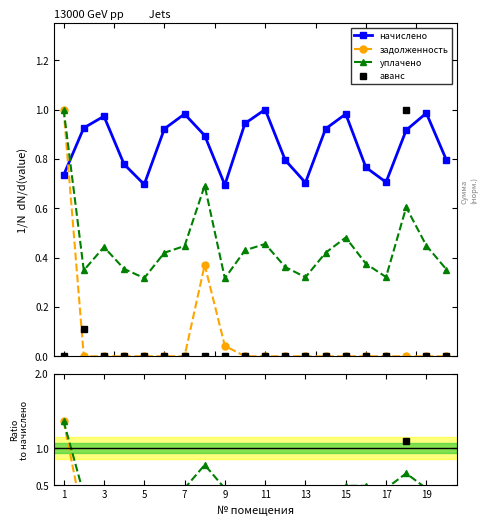

True or false: уплачено and задолженность intersect in this chart.

False